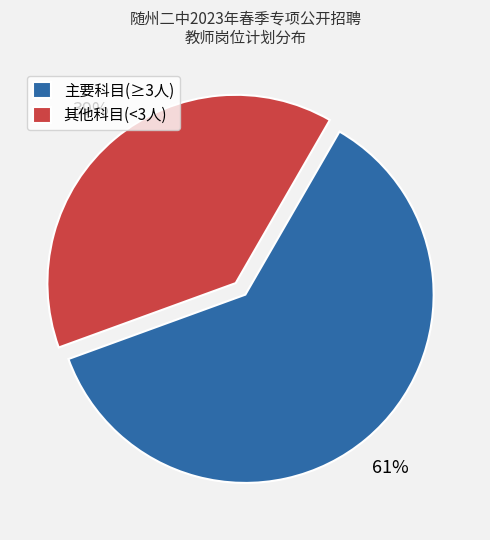

To the nearest percent, what is the combined percentage of 主要科目(≥3人) and 其他科目(<3人)?

100%